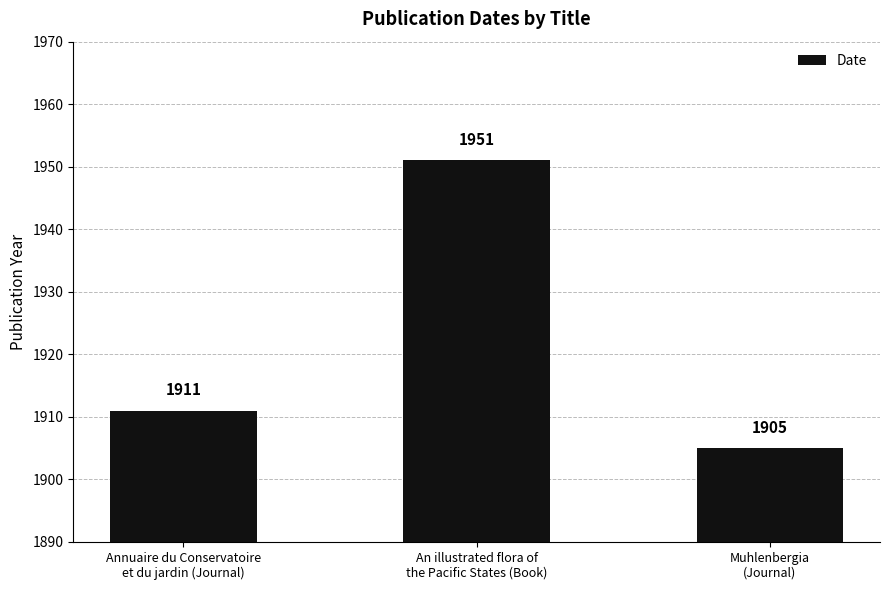

What is the smallest value displayed?

1905